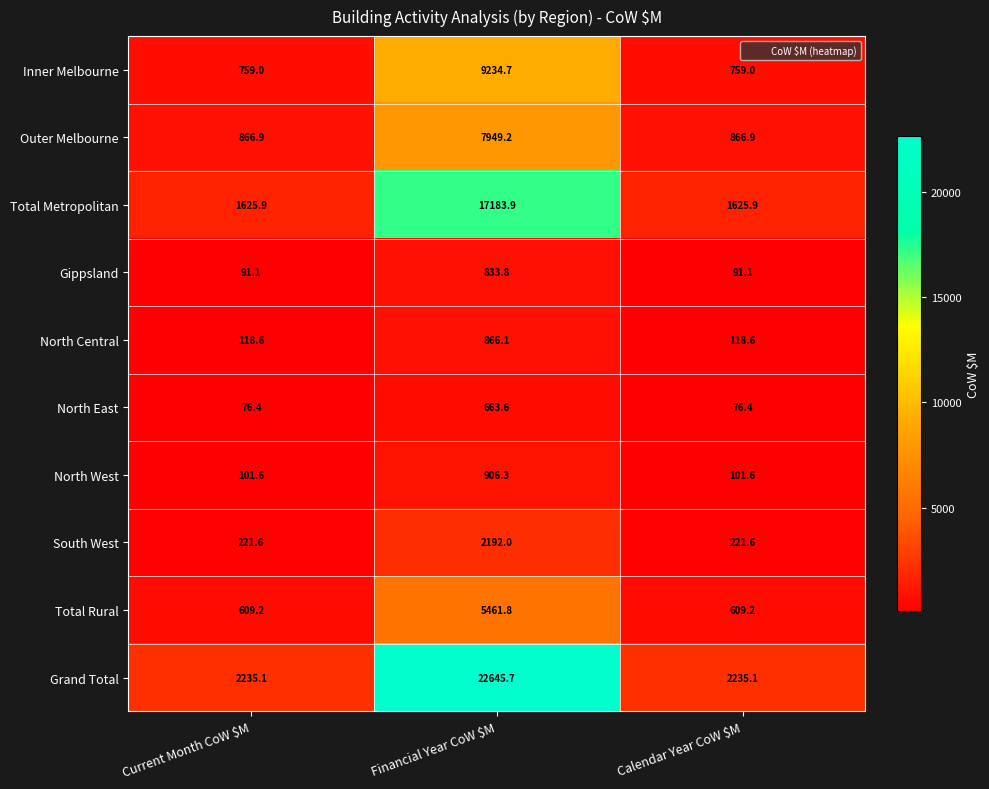

What is the approximate value of Total Rural at Current Month CoW $M?

609.2